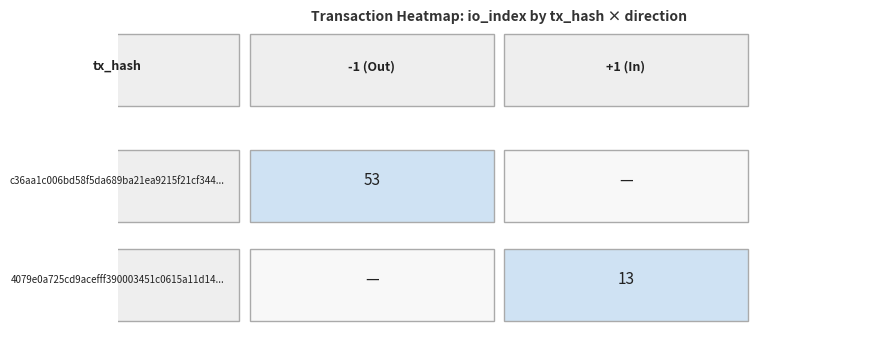

What is the difference between the 4079e0a725cd9acefff390003451c0615a11d14 values at direction and io_index?

12